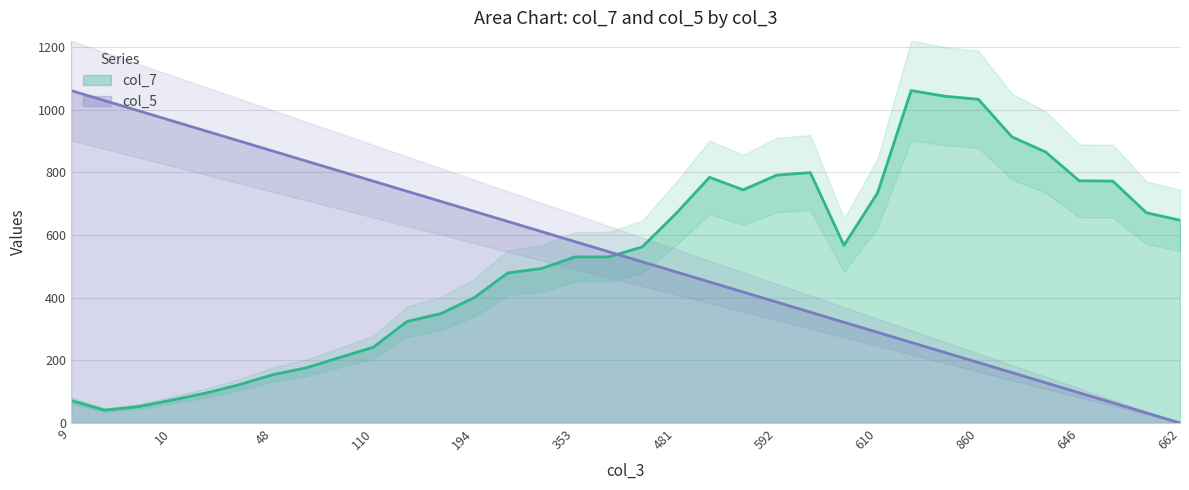

True or false: col_5 and col_7 intersect in this chart.

True